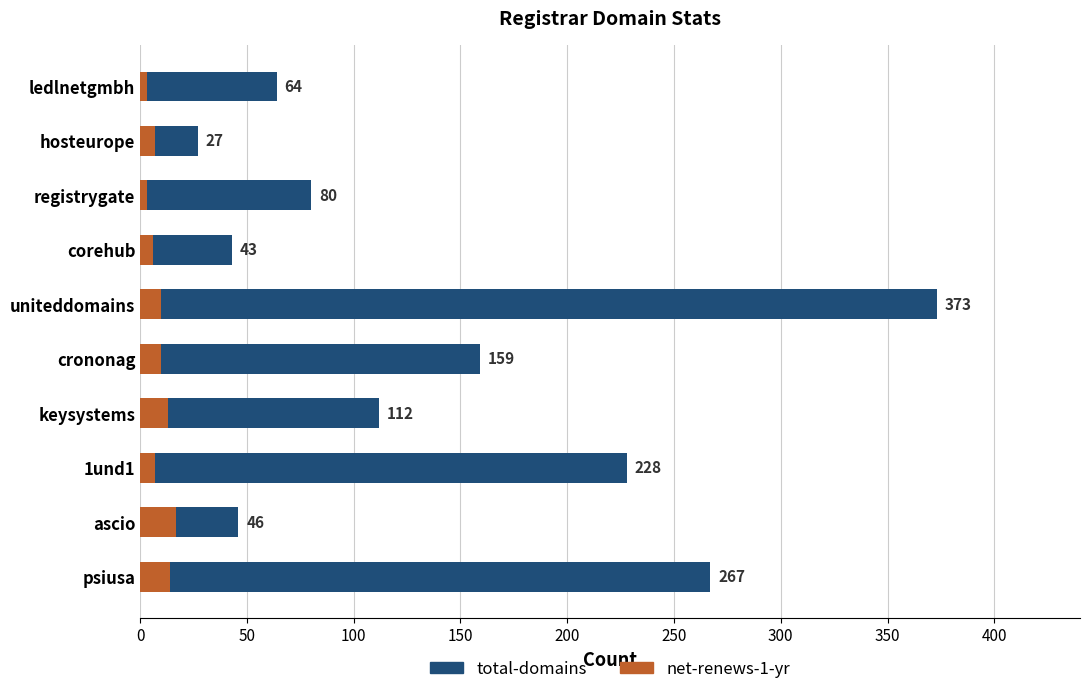

Reading right to left, transcribe all the data shown in this chart.

total-domains: 64	27	80	43	373	159	112	228	46	267
net-renews-1-yr: 3	7	3	6	10	10	13	7	17	14